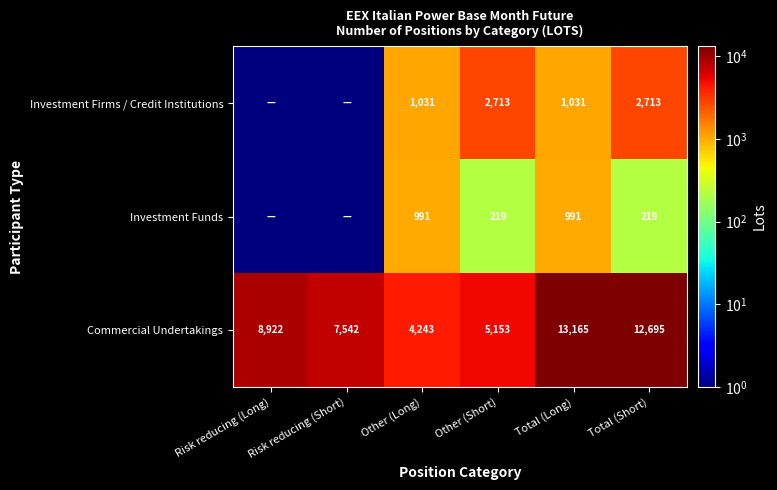

At which category does the chart reach its peak across all series?

Total (Long)